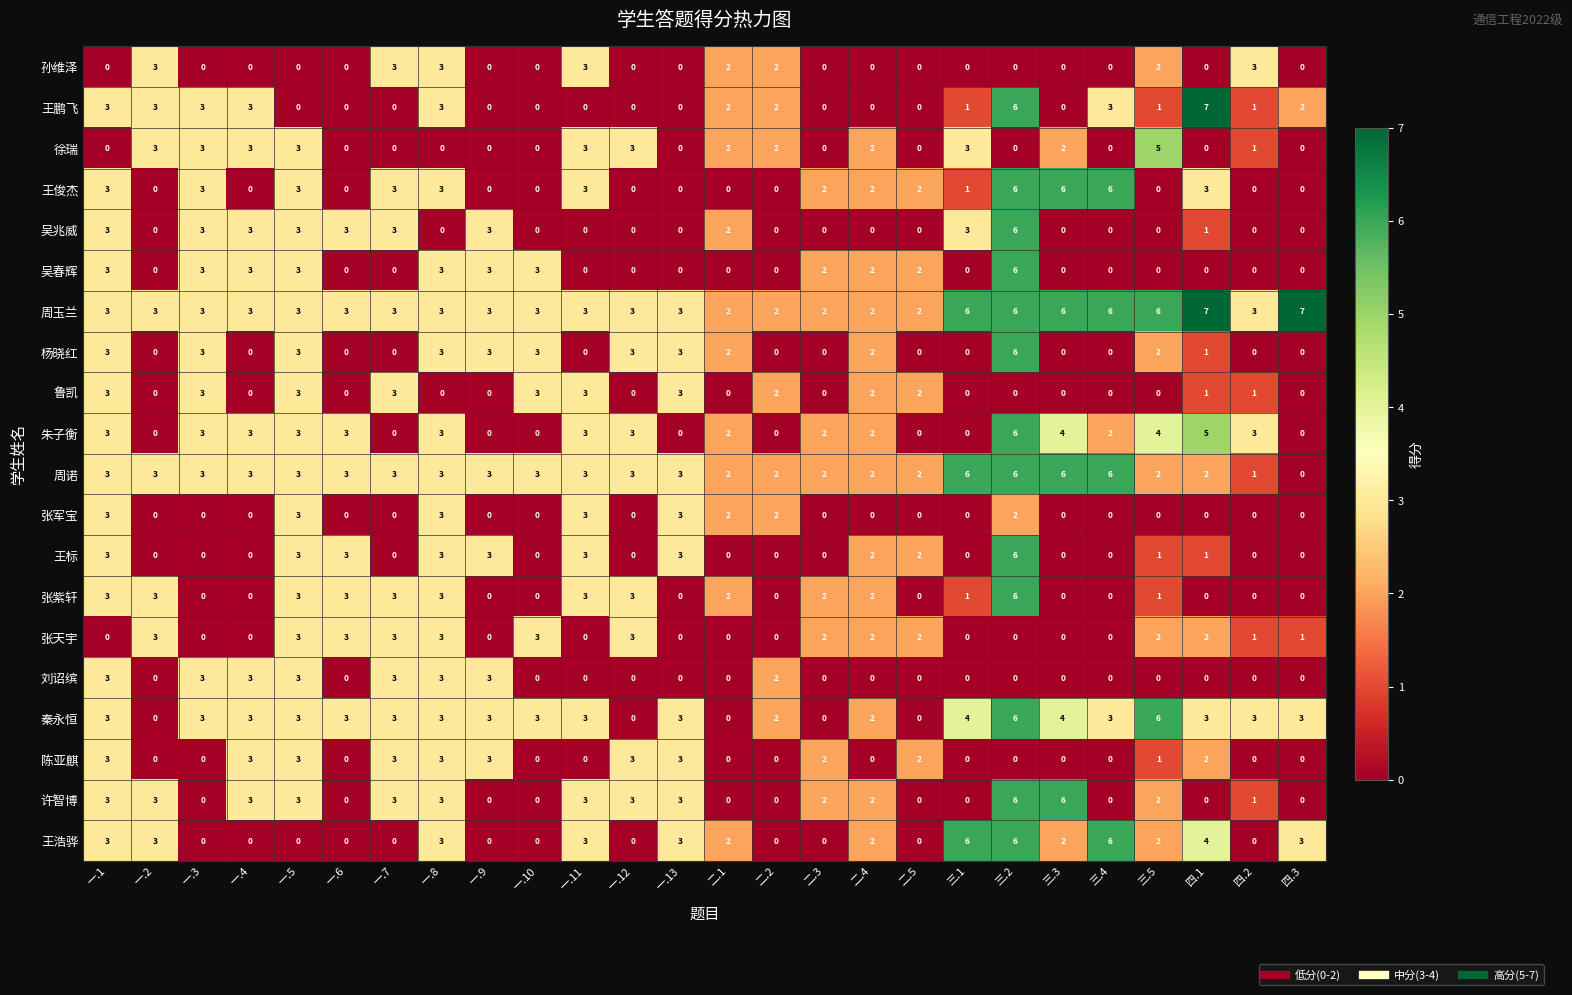

At which label does 杨晓红 reach its peak?

三.2